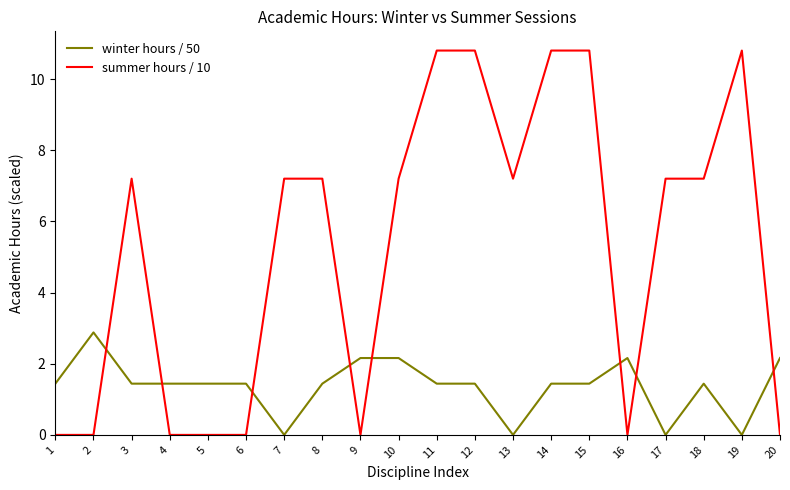

What is the maximum value for summer hours / 10?

10.8